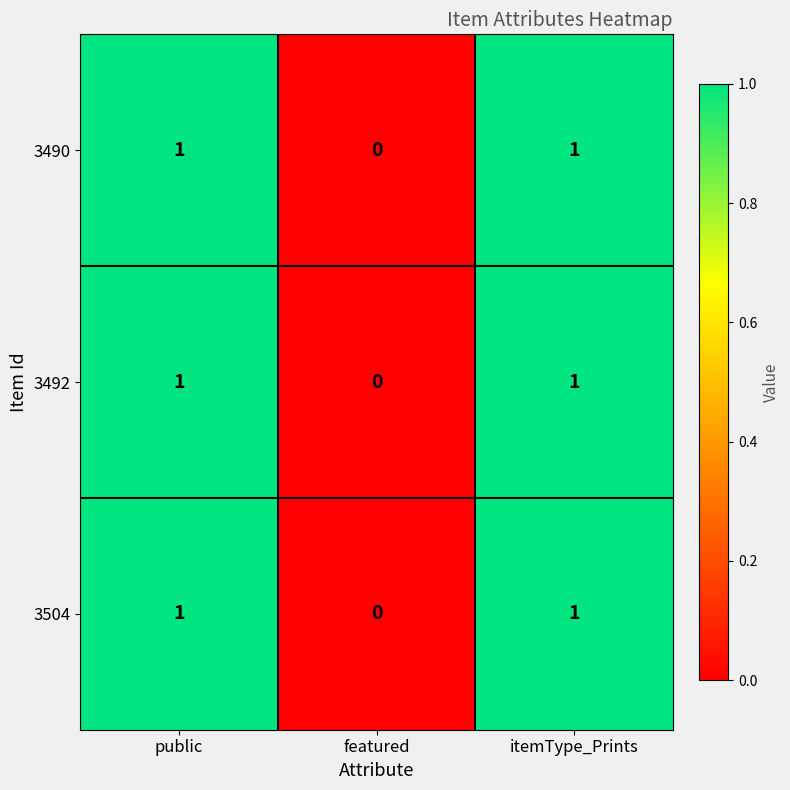

Reading right to left, transcribe all the data shown in this chart.

3490: 1	0	1
3492: 1	0	1
3504: 1	0	1